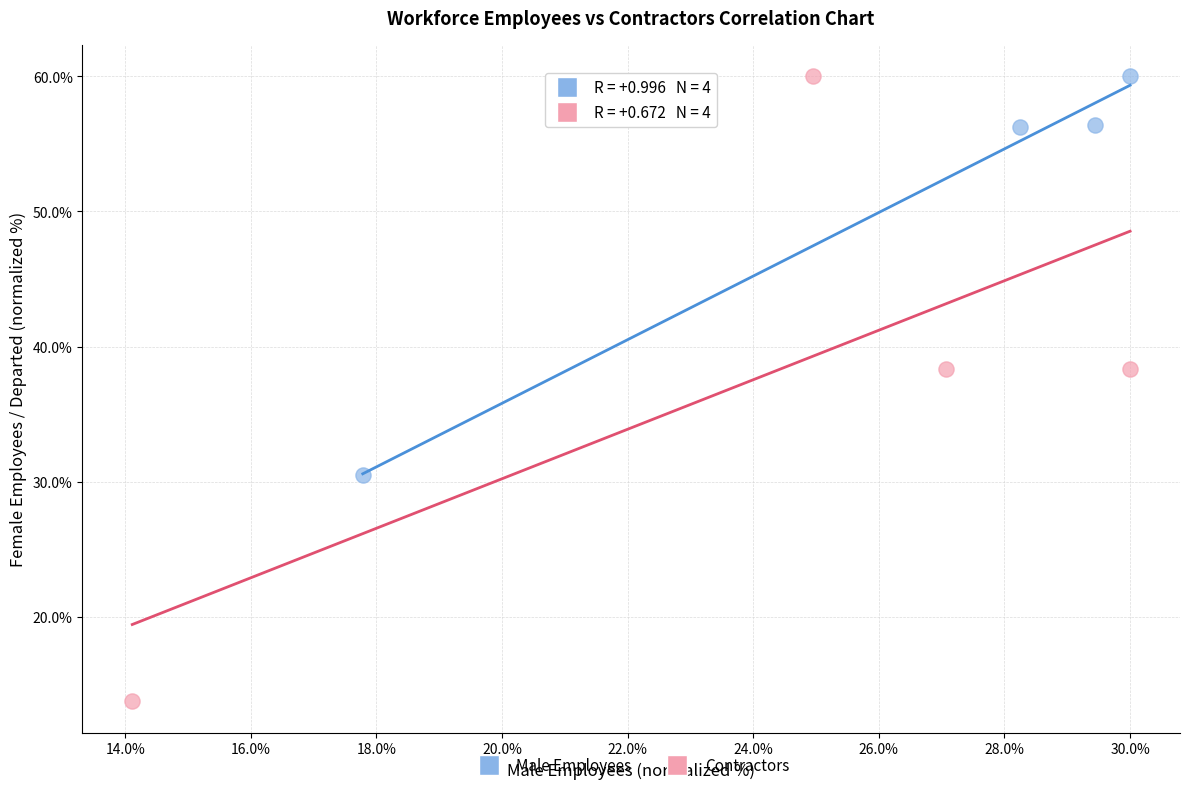

Which series has the widest spread of Y values?

Contractors